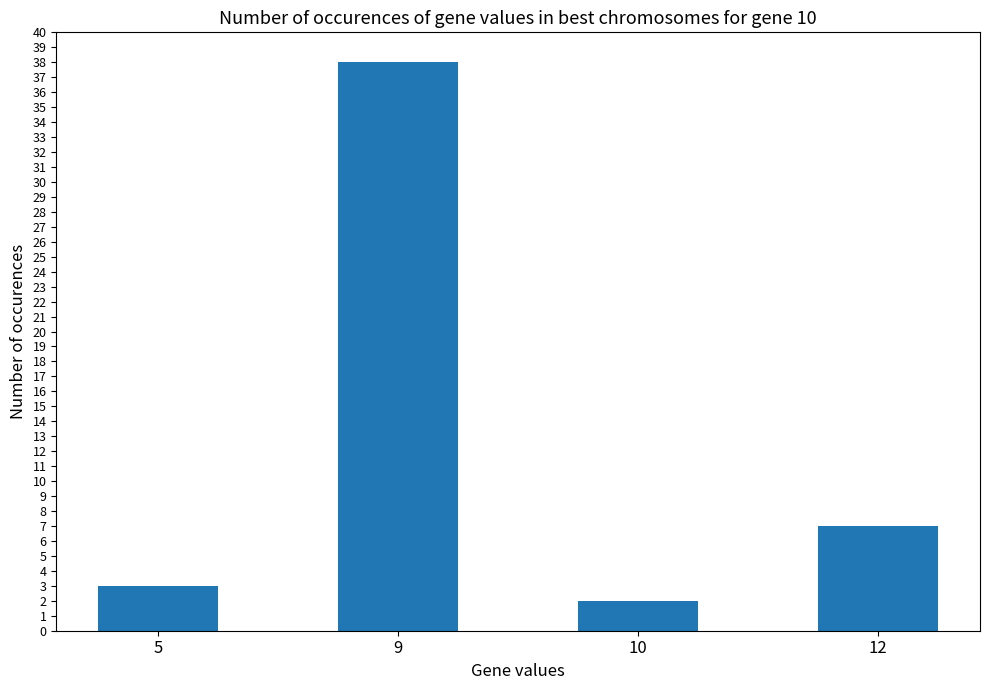

What is the difference between the second highest and second lowest values?

4